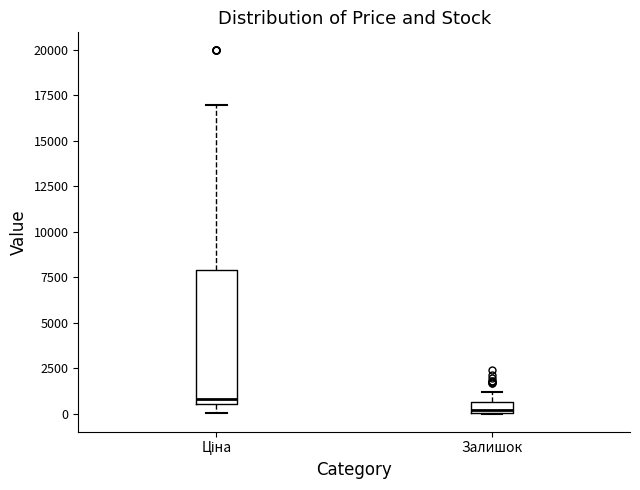

Where does the upper whisker of the box for Залишок end on the y-axis? The values are not printed on the chart, so give them approximately, as read against the axis.

1000